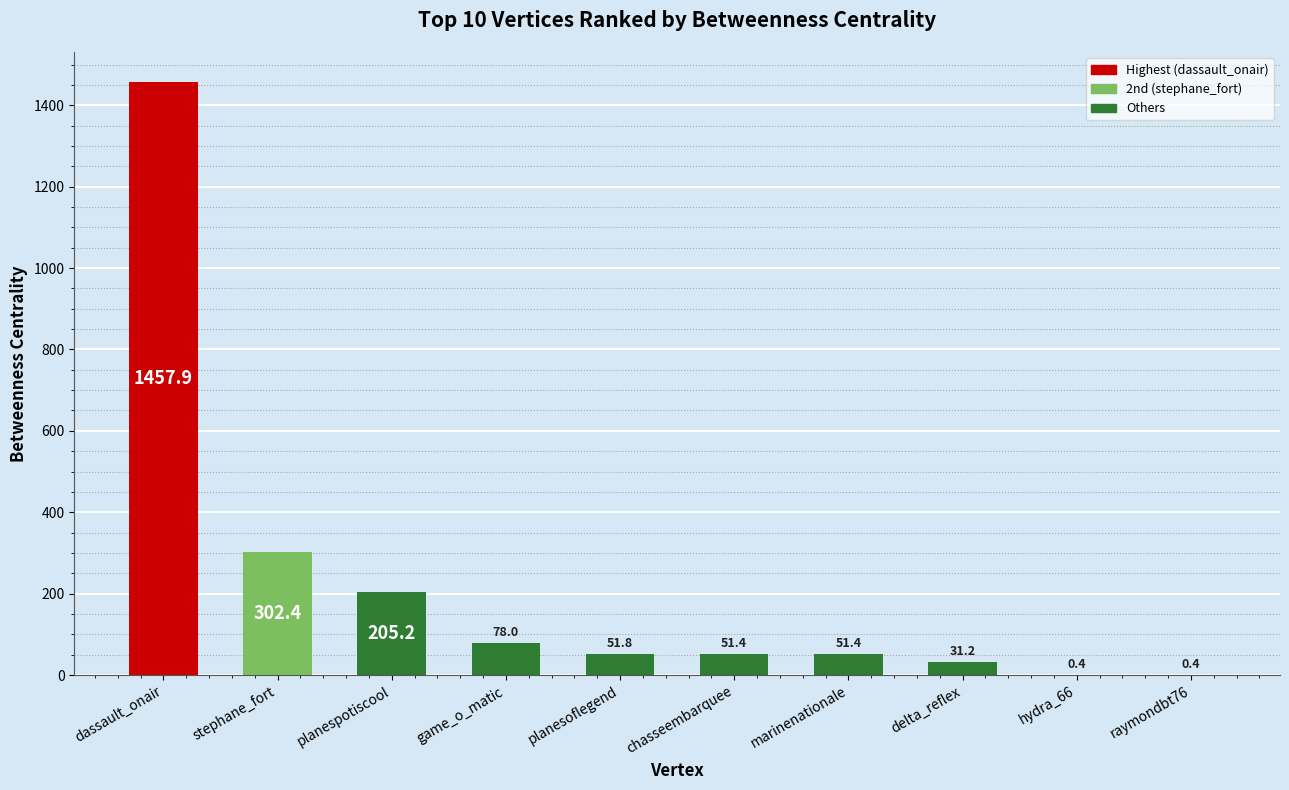

The value at planesoflegend is 51.8. True or false?

True